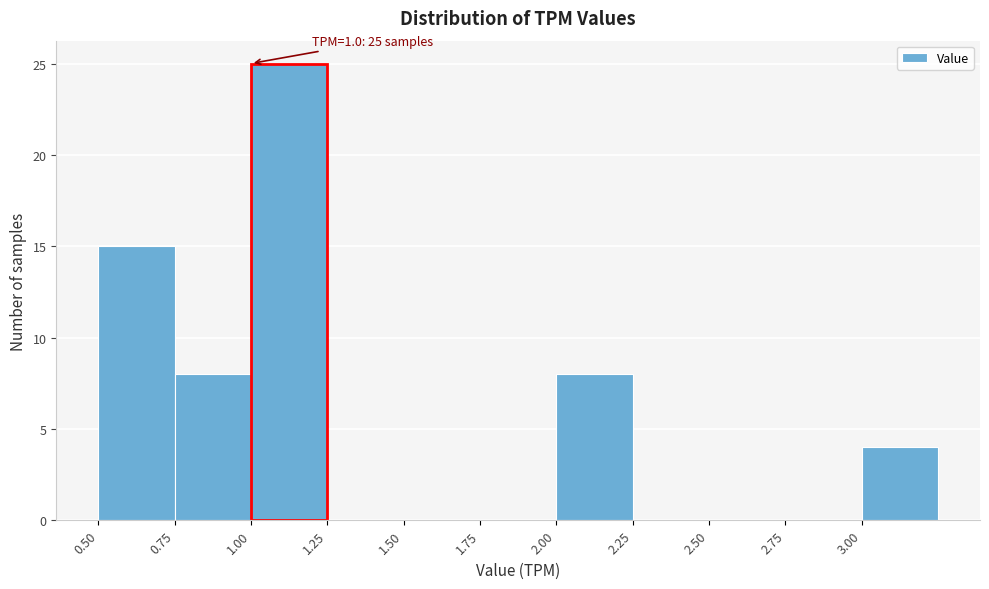

Which range on the x-axis has the tallest bar?

1.00 to 1.25